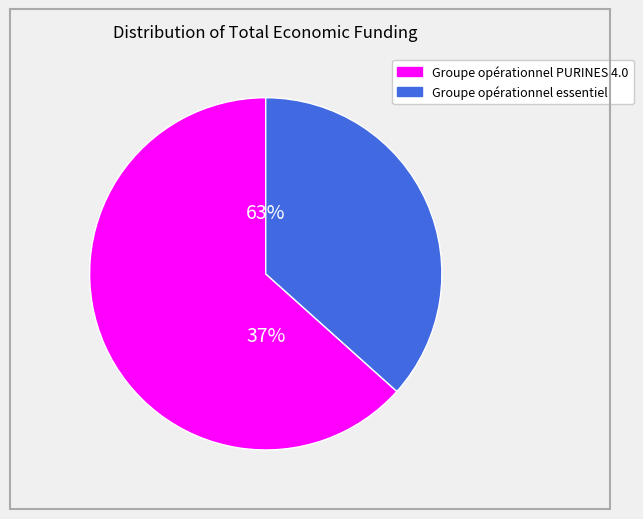

What is the change in value from Groupe opérationnel PURINES 4.0 to Groupe opérationnel essentiel?

-3579297